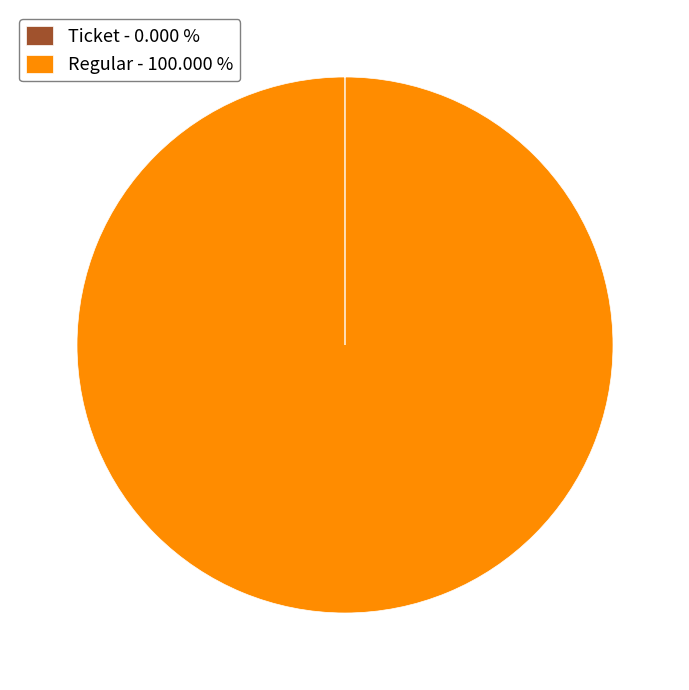

Which slice is the largest?

Regular - 100.000 %